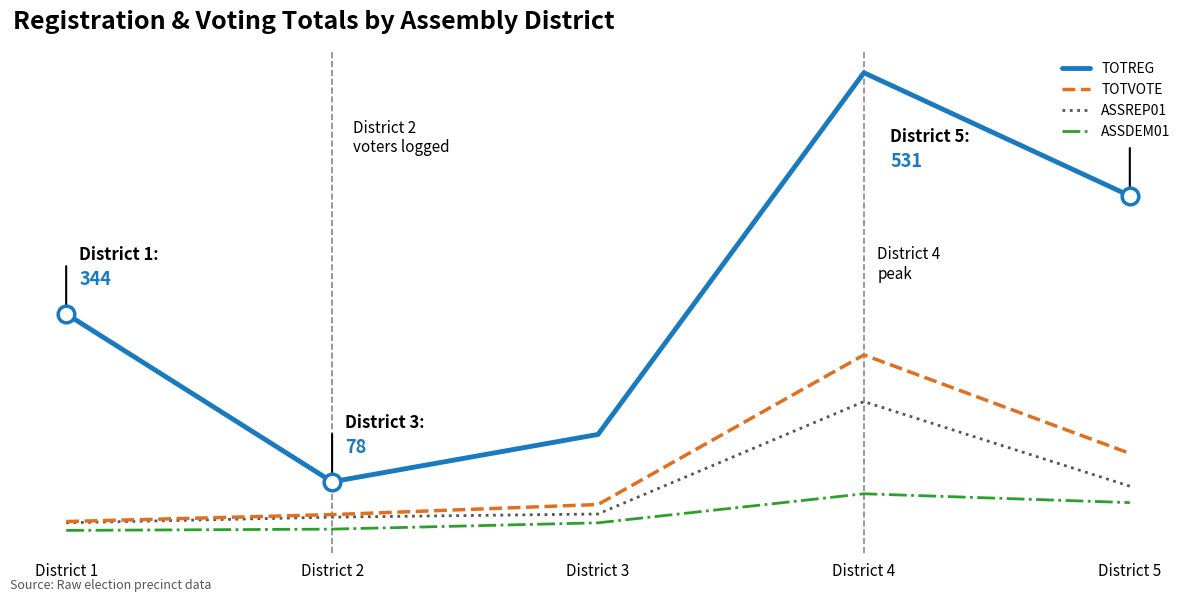

What is the difference between the maximum and minimum values in the ASSDEM01 series?

58